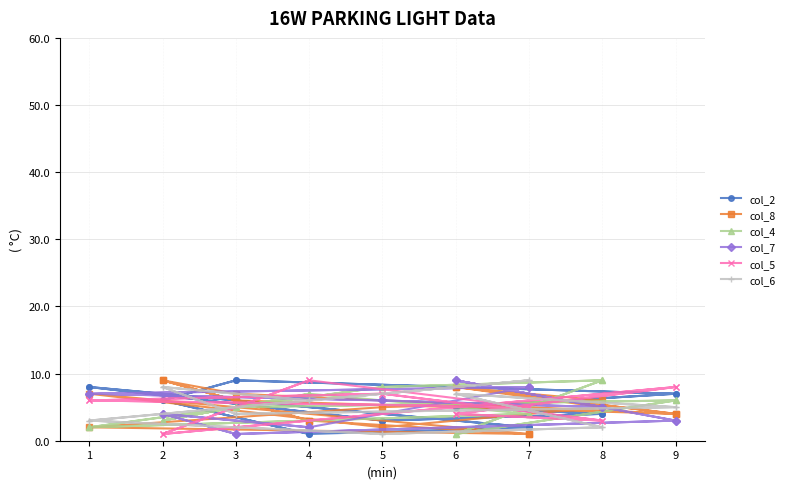

How many interior local peaks does the col_4 series have?

5